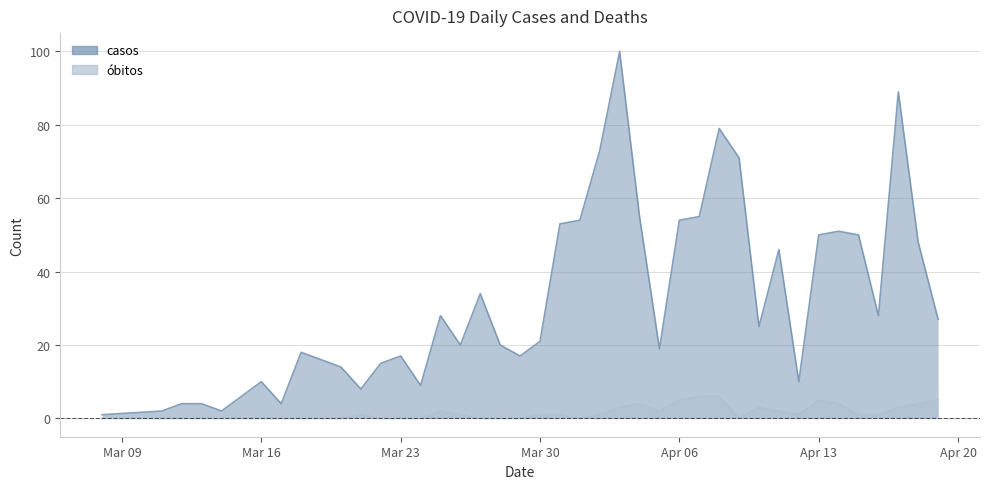

At which label does casos first exceed 25?

2020-03-25